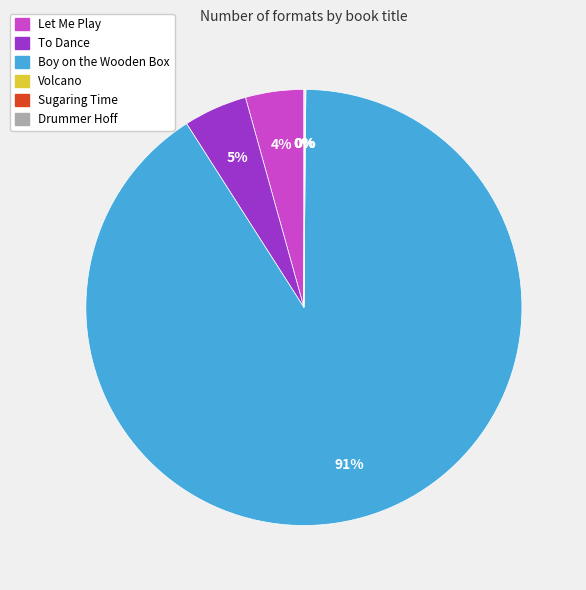

Which slice is the largest?

Boy on the Wooden Box